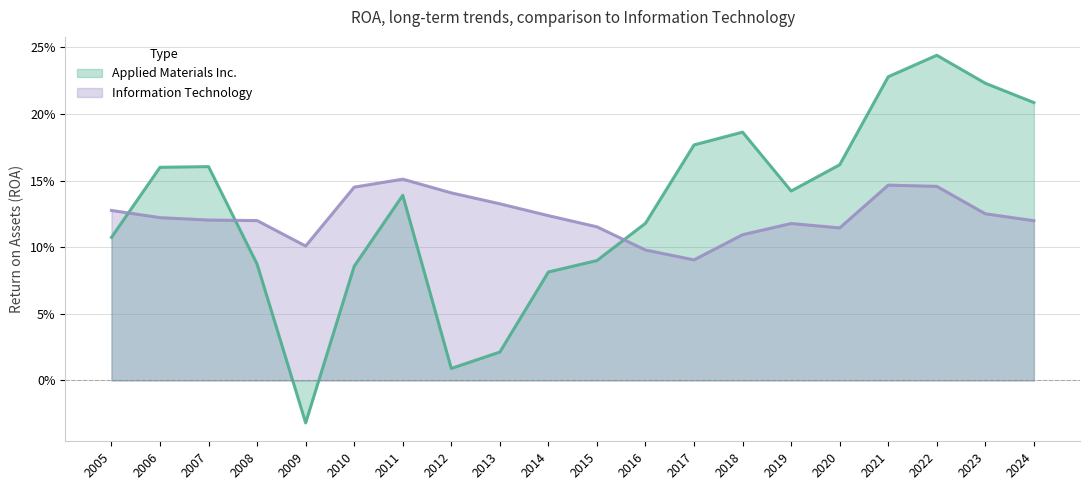

What is the minimum value for Information Technology?

0.1